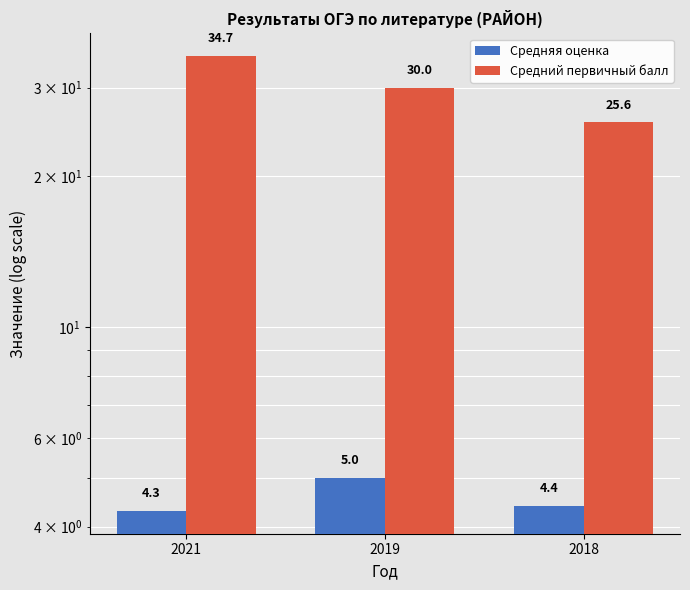

What is the highest value of the Средняя оценка series?

5.0